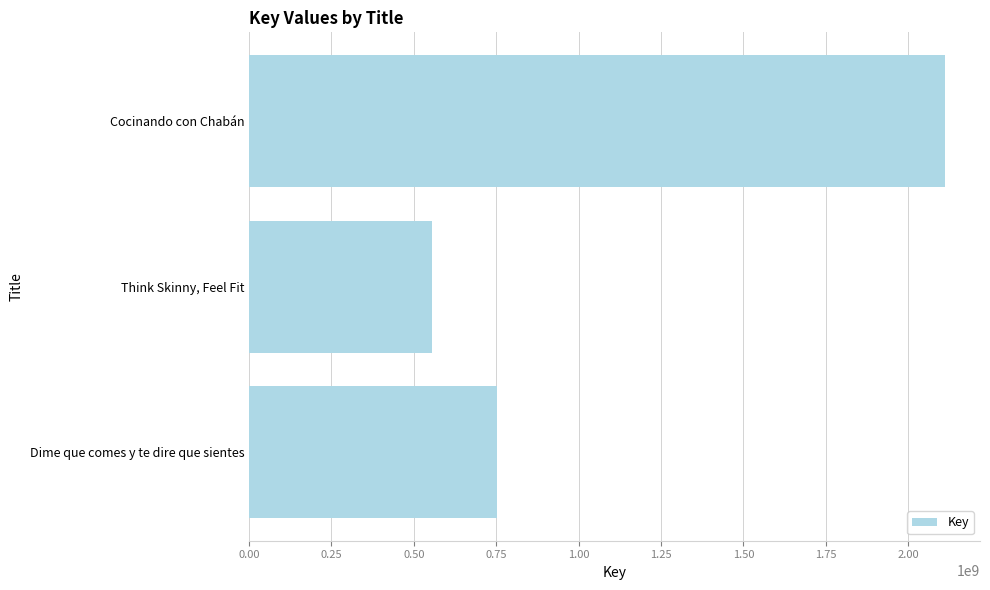

What is the difference between the values at Think Skinny, Feel Fit and Dime que comes y te dire que sientes?

199403359